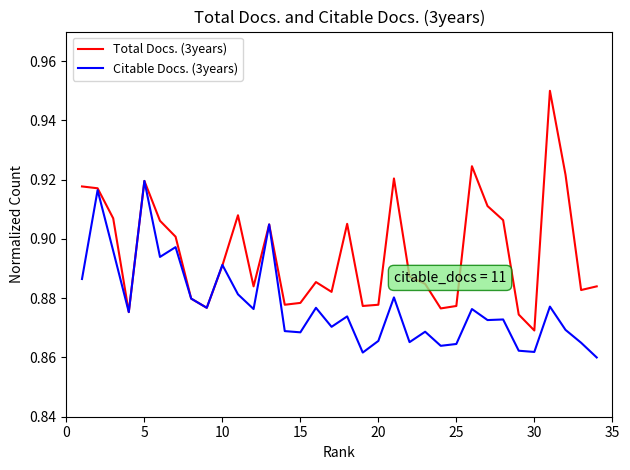

Which series has the widest spread of values?

Total Docs. (3years)